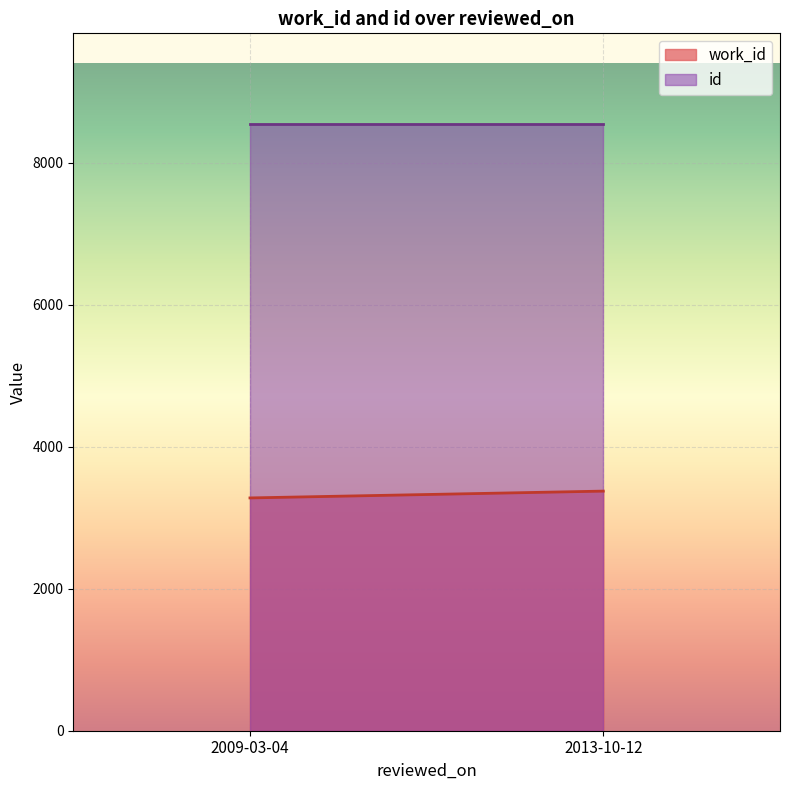

Rank the categories by work_id value from lowest to highest.

2009-03-04, 2013-10-12